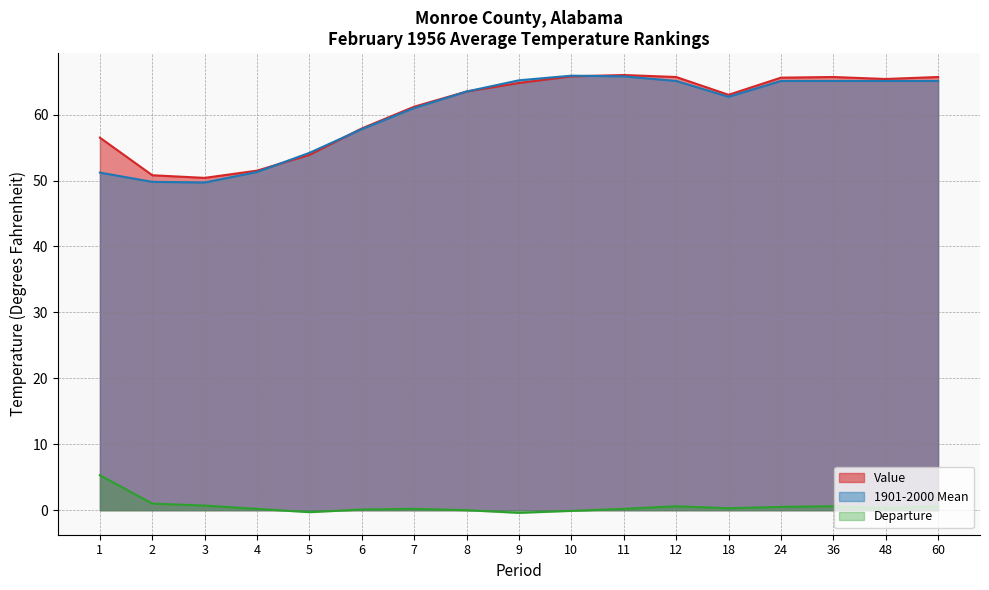

At which category does the chart reach its peak across all series?

11